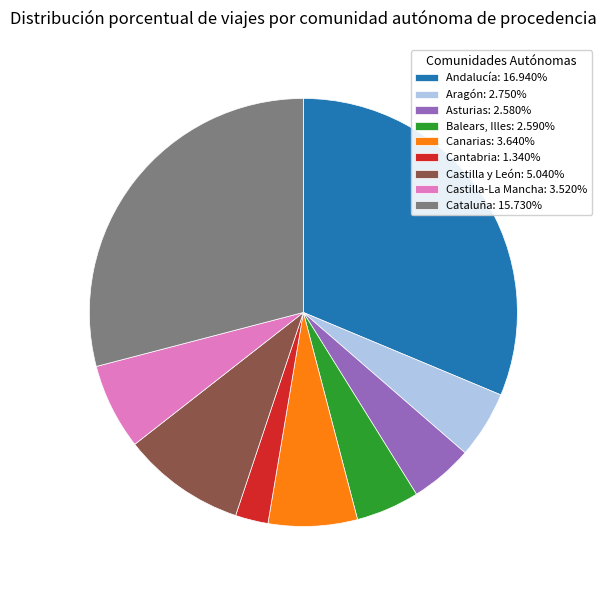

Combined, do Aragón: 2.750% and Andalucía: 16.940% account for over 50%?

No